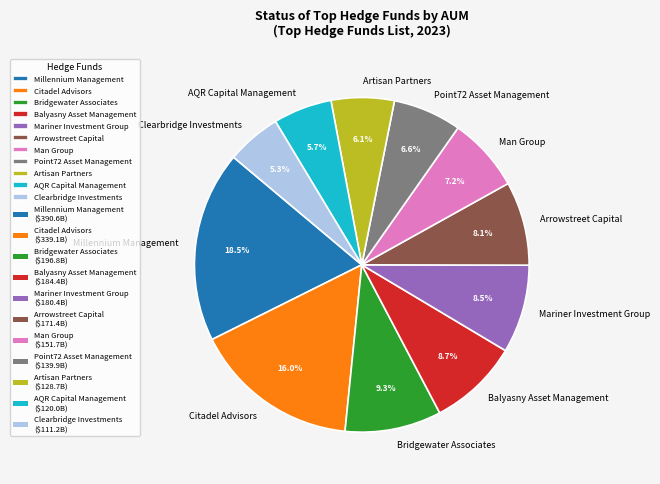

Is there a majority slice in this chart?

No